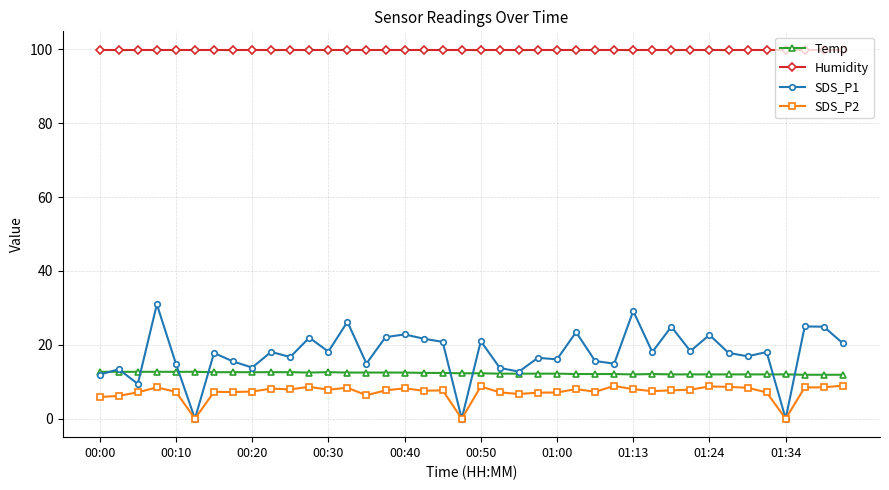

How many lines are shown in the chart?

4